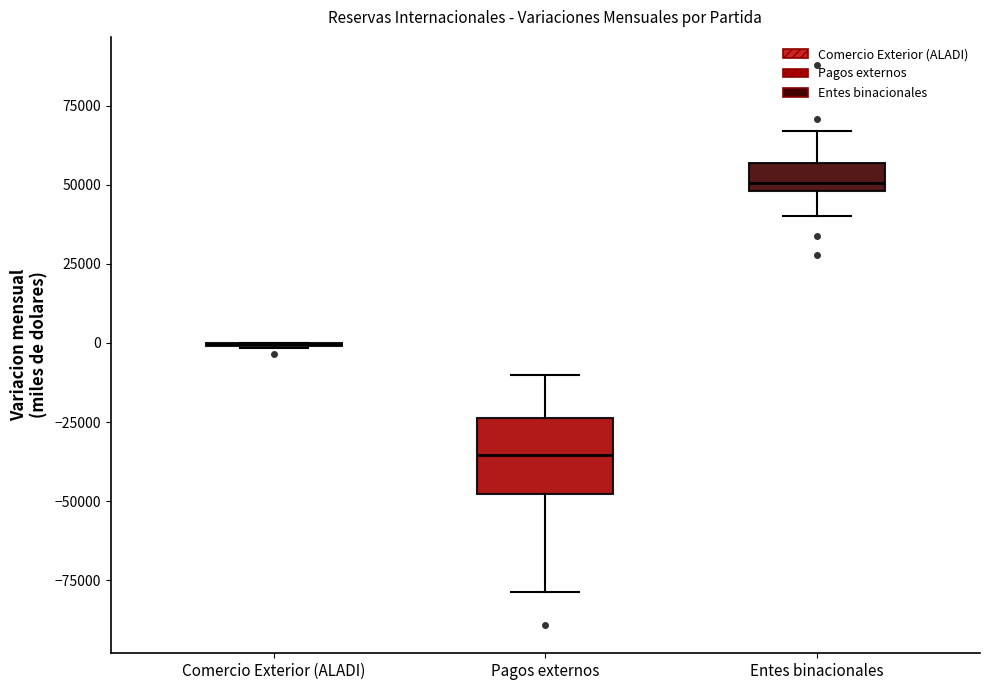

Reading left to right, read every box against the y-axis: the position of its median line, the range the box covers, and the ends of its whiskers. The values are not printed on the chart, so give them approximately, as read against the axis.

Comercio Exterior (ALADI): box collapsed to a line at 0, whiskers 0 to 0
Pagos externos: median -35000, box -50000 to -25000, whiskers -80000 to -10000
Entes binacionales: median 50000 (just above the box's lower edge), box 50000 to 55000, whiskers 40000 to 65000